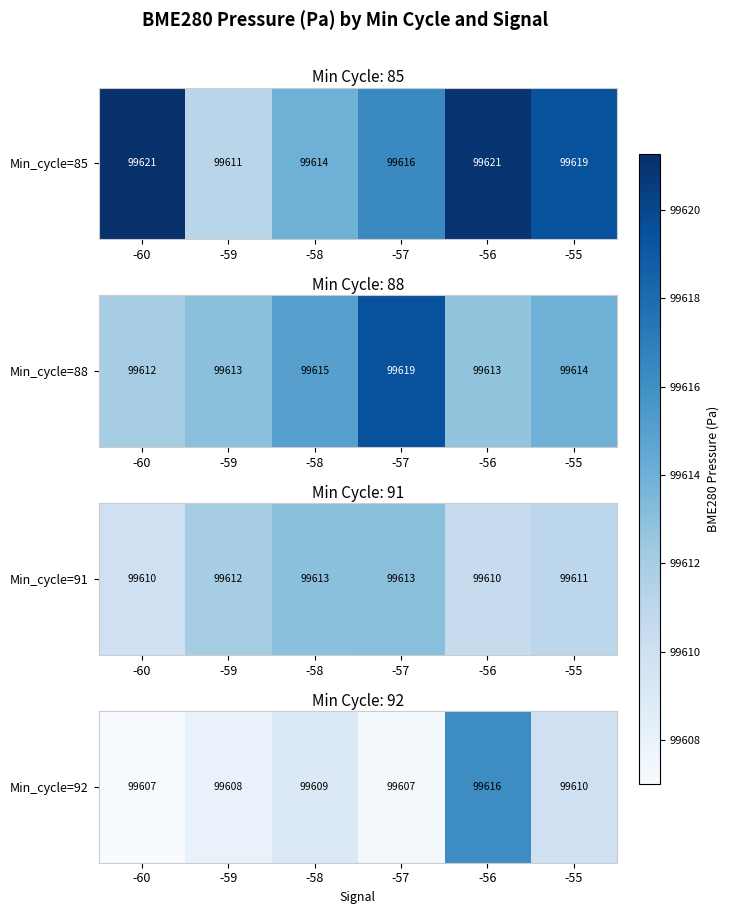

The value at -60 is 99607.0. True or false?

True